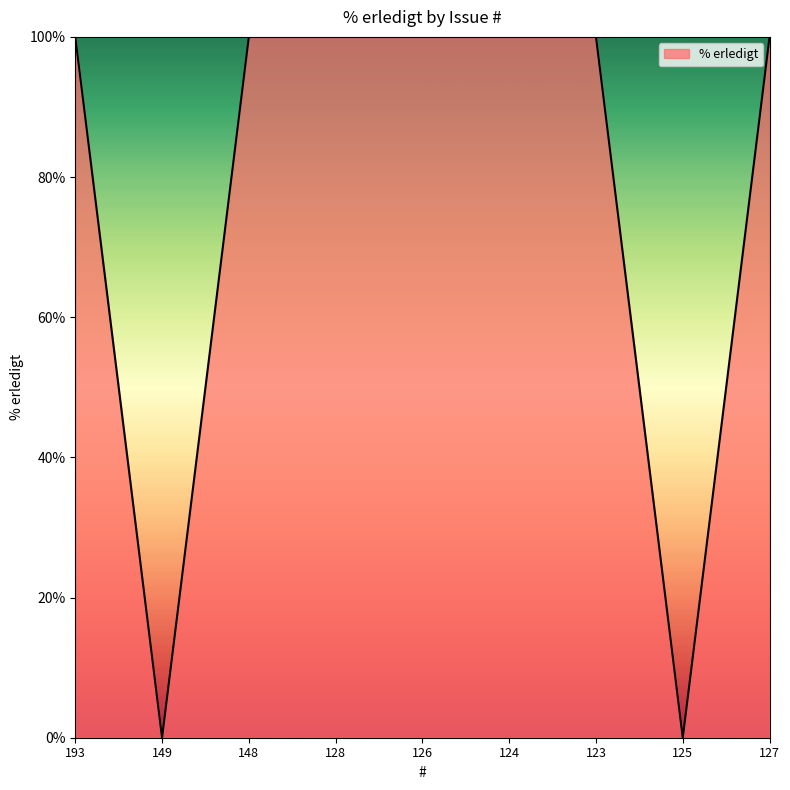

Between 125 and 148, which is larger?

148